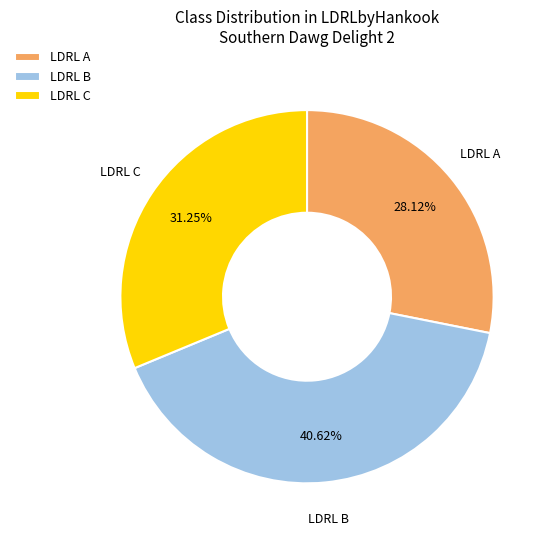

Rank the categories by value from highest to lowest.

LDRL B, LDRL C, LDRL A